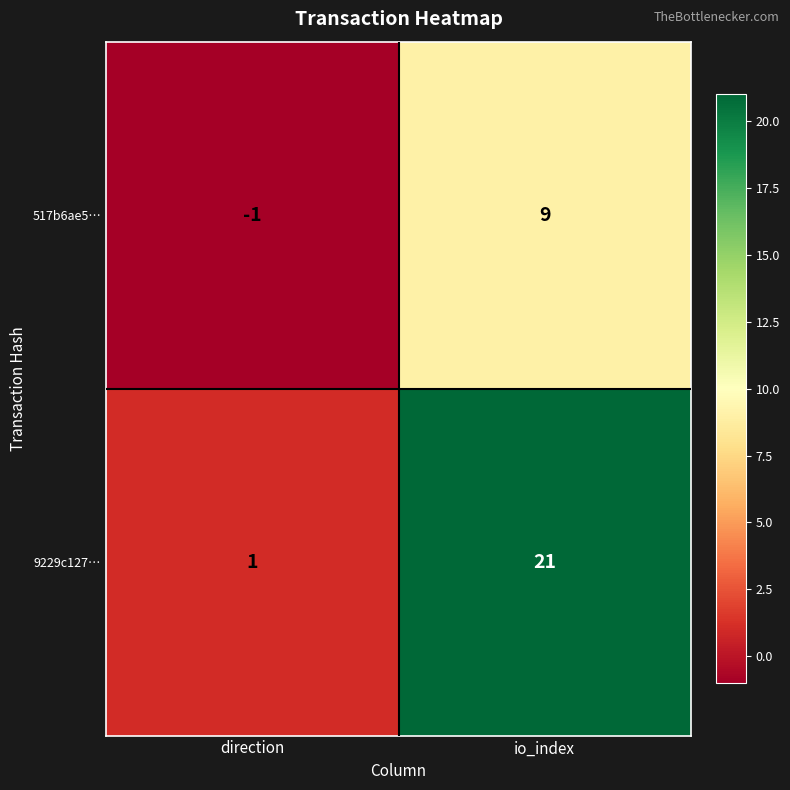

Reading right to left, what are all the values shown in this chart?

517b6ae5…: io_index=9	direction=-1
9229c127…: io_index=21	direction=1